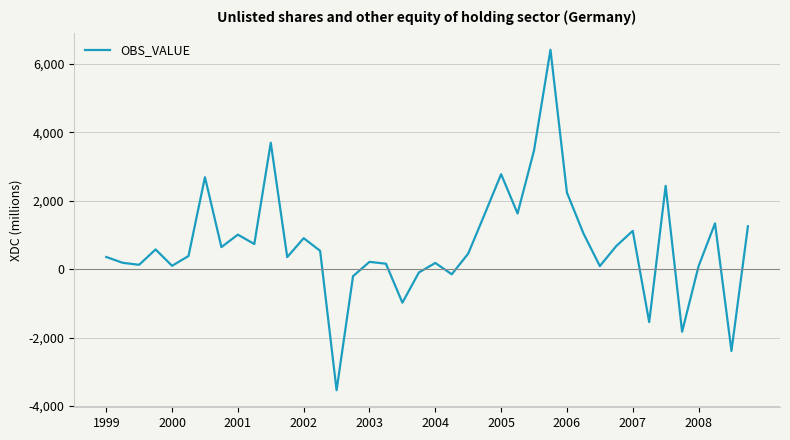

What is the difference between the second highest and minimum values?

7237